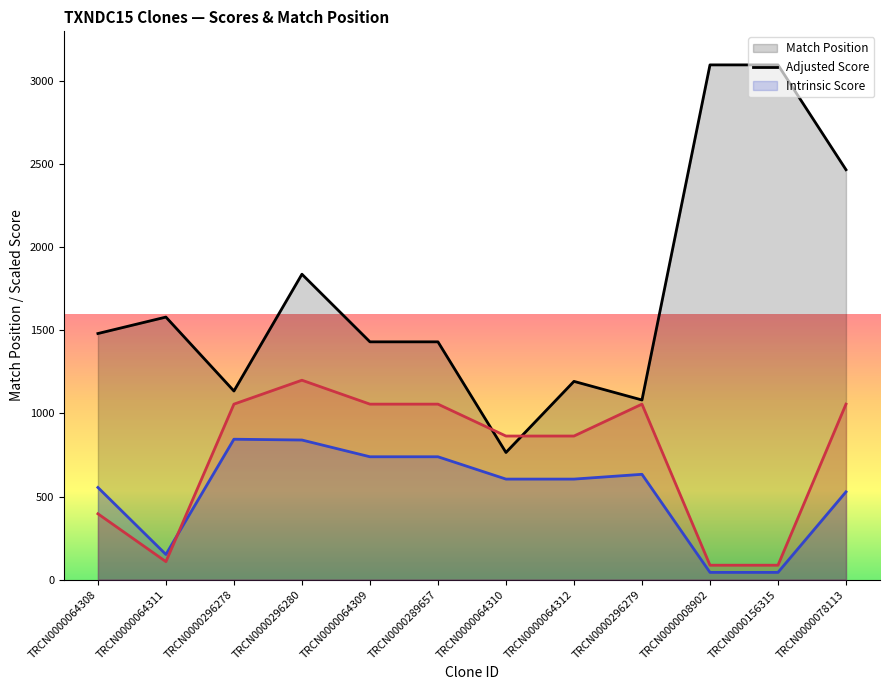

Reading left to right, extract all data points from this chart.

Match Position (line): TRCN0000064308=1481.0	TRCN0000064311=1580.0	TRCN0000296278=1135.0	TRCN0000296280=1838.0	TRCN0000064309=1431.0	TRCN0000289657=1431.0	TRCN0000064310=765.0	TRCN0000064312=1193.0	TRCN0000296279=1081.0	TRCN0000008902=3098.0	TRCN0000156315=3098.0	TRCN0000078113=2467.0
Adjusted Score (line): TRCN0000064308=554.4	TRCN0000064311=151.2	TRCN0000296278=844.8	TRCN0000296280=840.0	TRCN0000064309=739.2	TRCN0000289657=739.2	TRCN0000064310=604.8	TRCN0000064312=604.8	TRCN0000296279=633.6	TRCN0000008902=43.2	TRCN0000156315=43.2	TRCN0000078113=528.0
Intrinsic Score (line): TRCN0000064308=396.0	TRCN0000064311=108.0	TRCN0000296278=1056.0	TRCN0000296280=1200.0	TRCN0000064309=1056.0	TRCN0000289657=1056.0	TRCN0000064310=864.0	TRCN0000064312=864.0	TRCN0000296279=1056.0	TRCN0000008902=86.4	TRCN0000156315=86.4	TRCN0000078113=1056.0